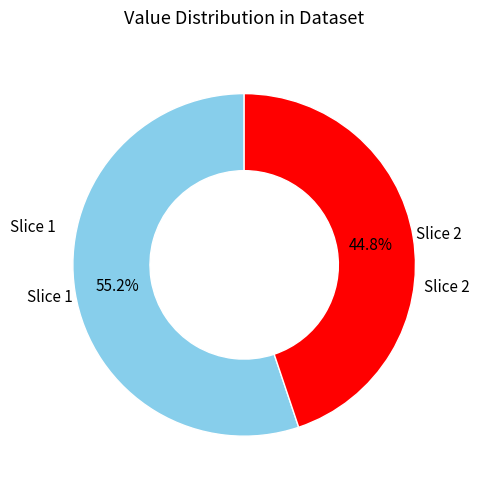

Is there any slice that represents more than half of the pie?

Yes